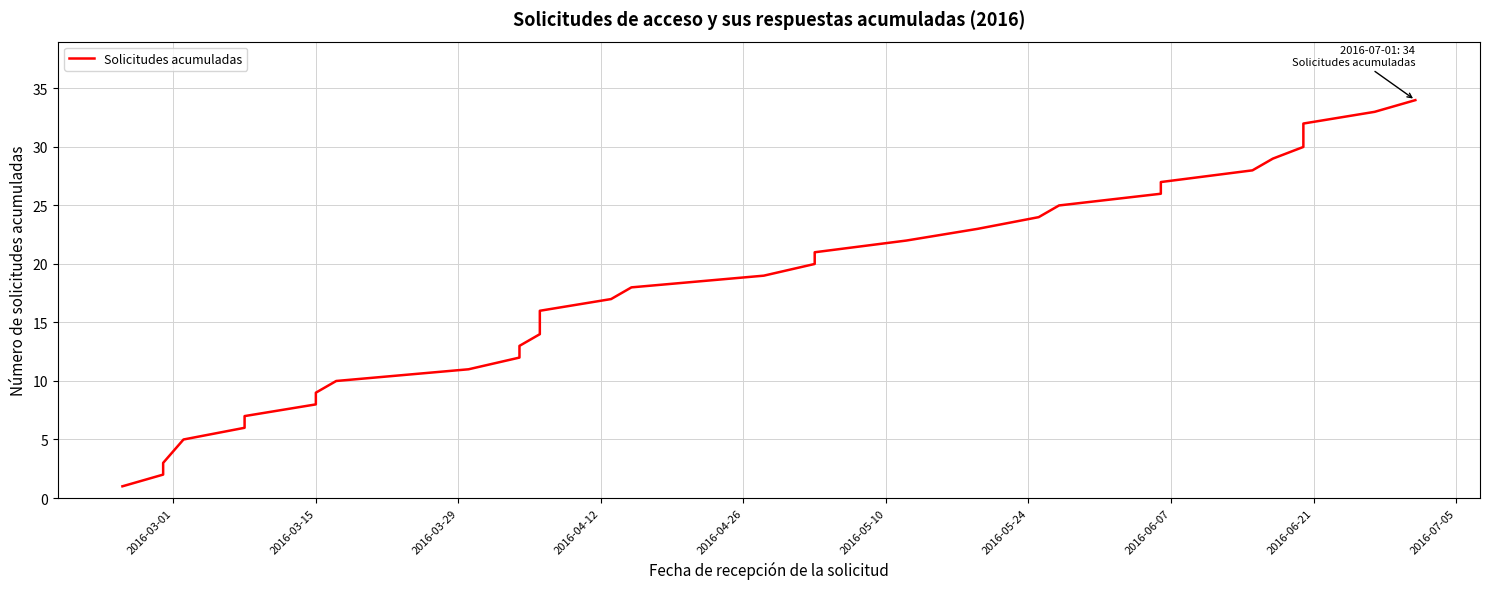

Count the number of categories in the chart.

34